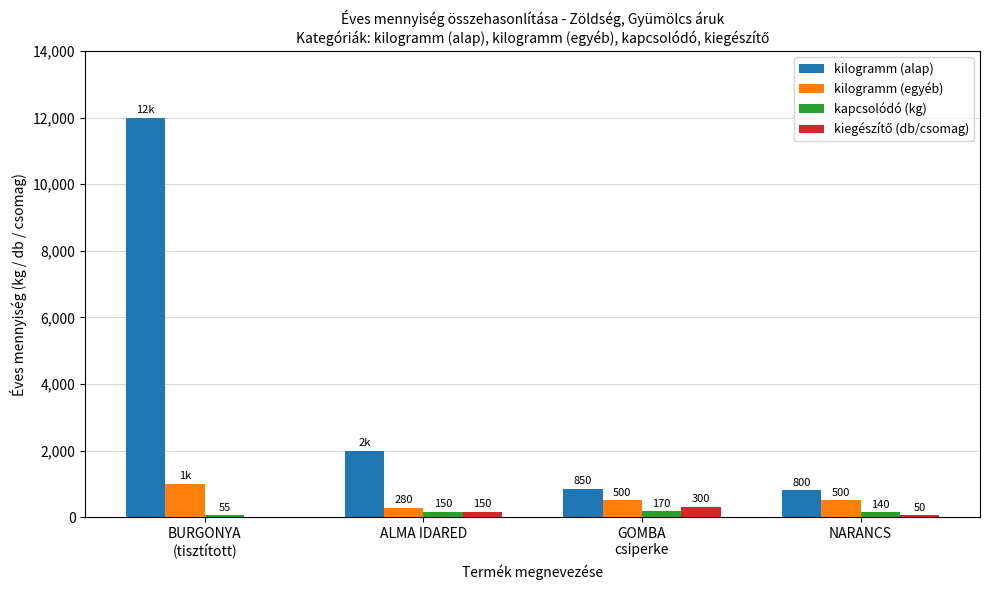

Which series has the largest total across all categories?

kilogramm (alap)